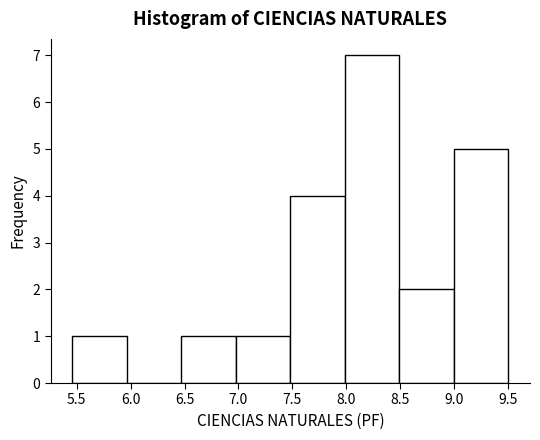

What is the height of the bar covering 5.460 to 5.965 on the x-axis? Neither the bar edges nor the heights are printed on the chart, so give them approximately, as read against the axes.

1